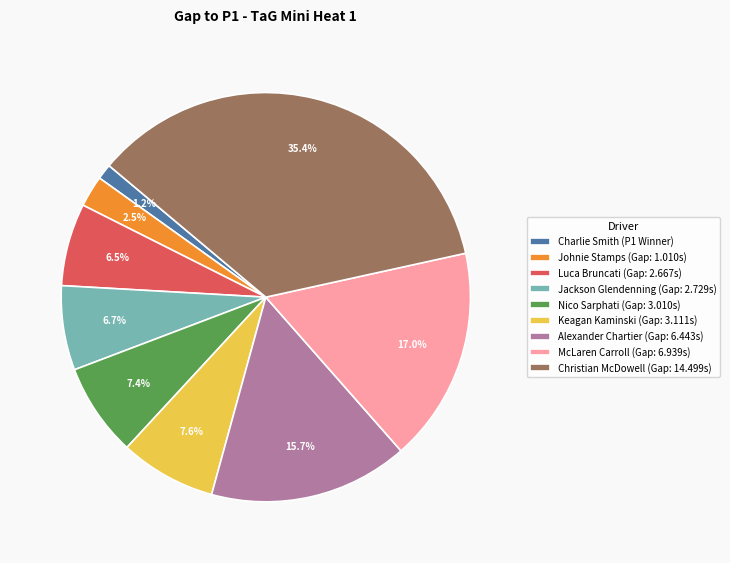

To the nearest percent, what percentage of the pie is Jackson Glendenning?

7%